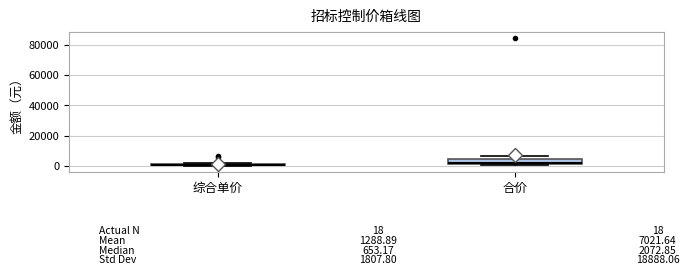

Which box is the tallest, from its lower edge to its upper edge?

合价